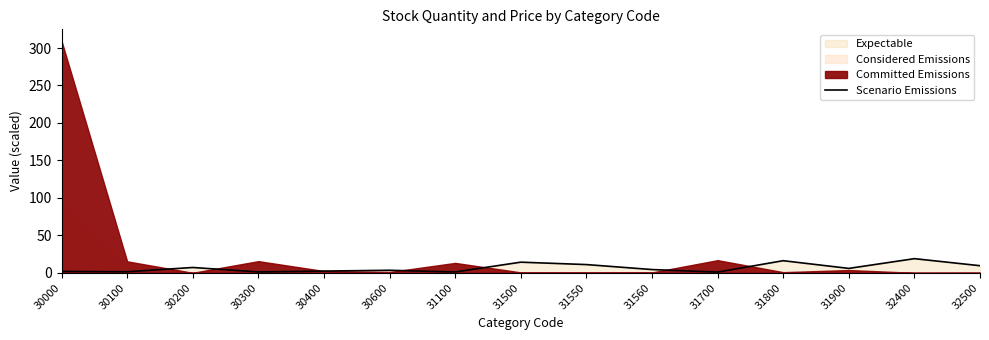

What is the maximum value for Scenario Emissions?

18.9